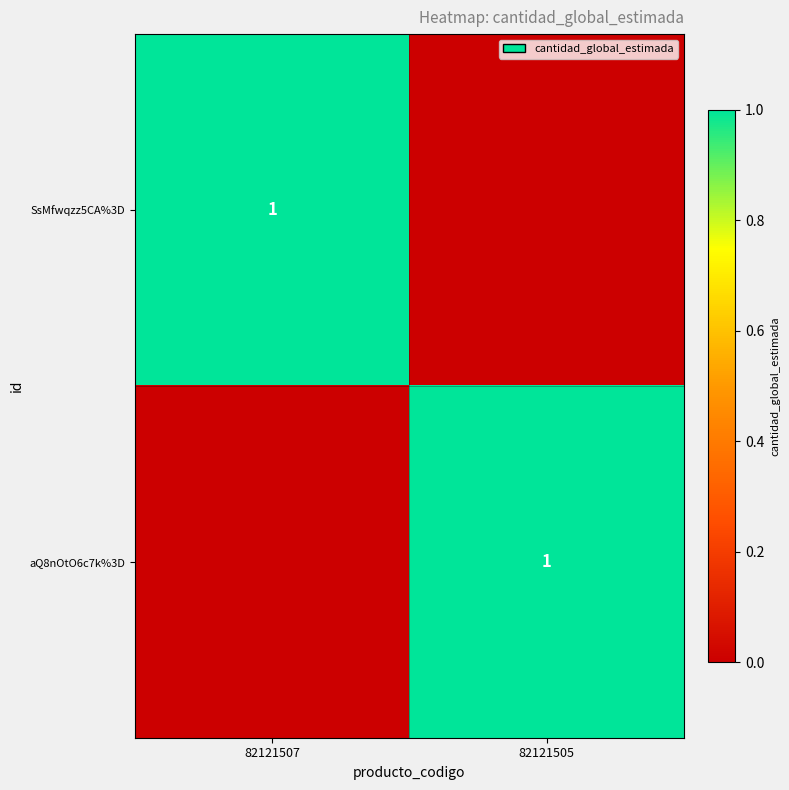

True or false: SsMfwqzz5CA%3D has a value of 1 at 82121507.

True